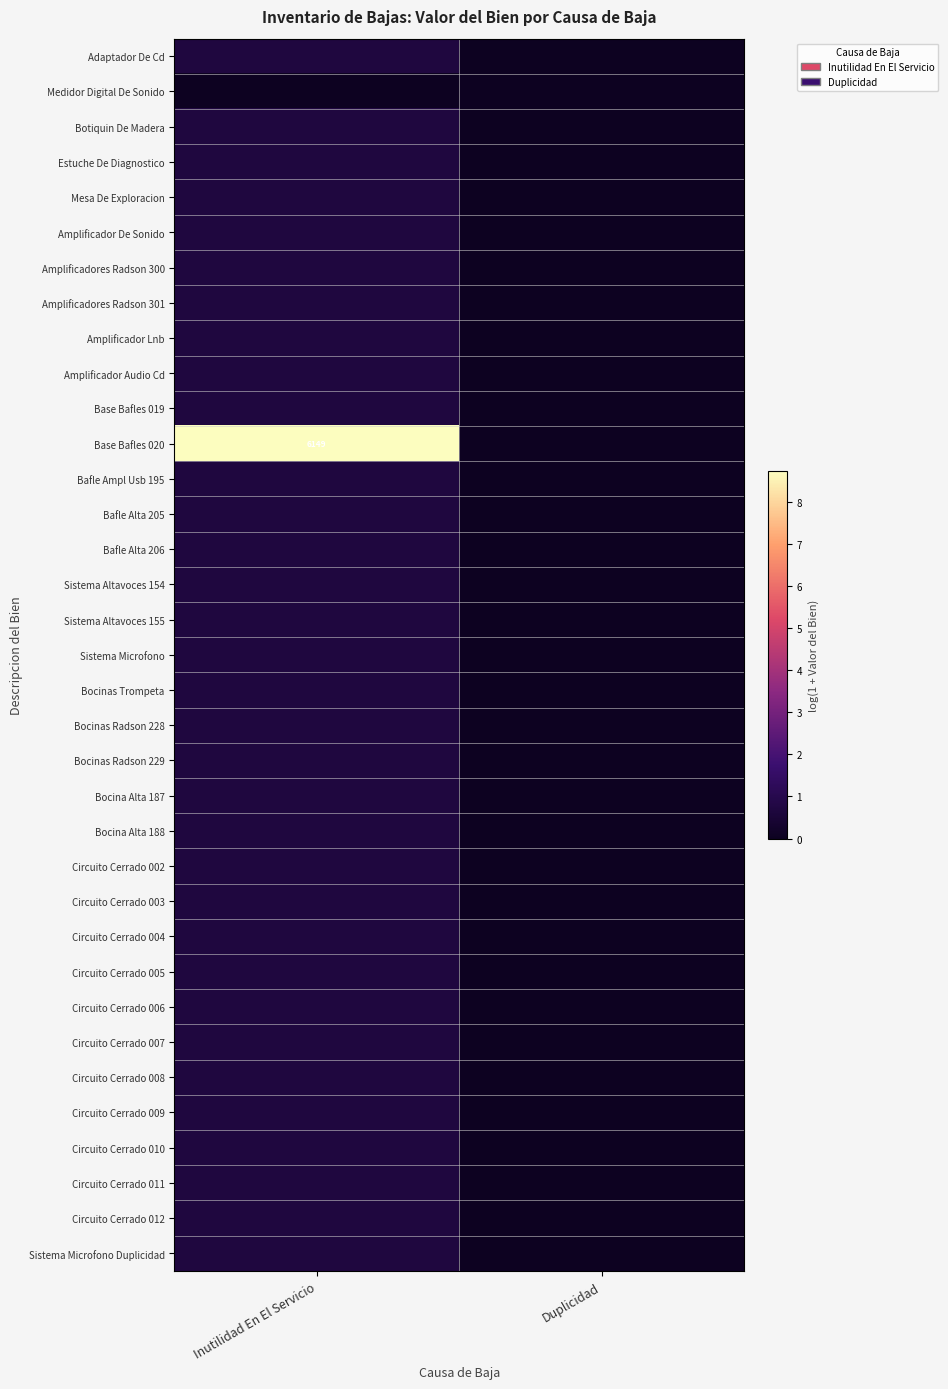

Rank the categories by Botiquin De Madera value from highest to lowest.

Inutilidad En El Servicio, Duplicidad